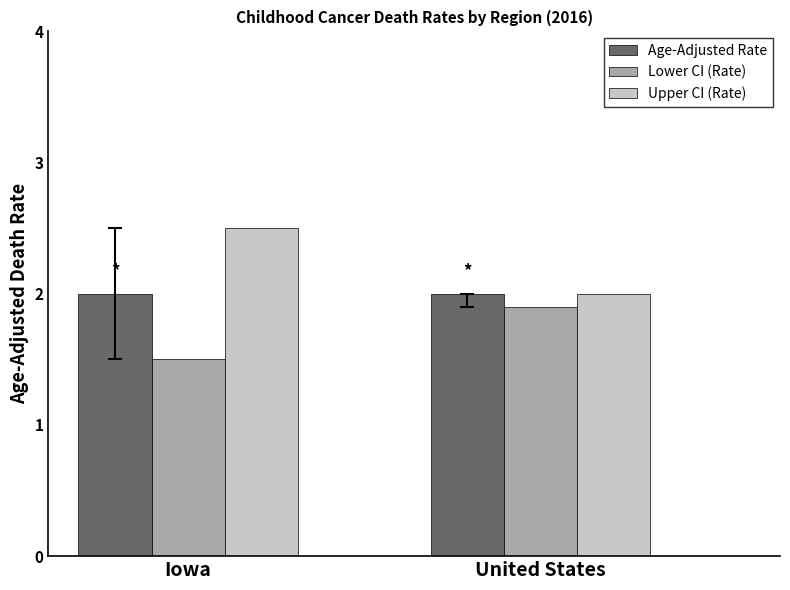

Which label corresponds to the smallest value in the chart?

Iowa